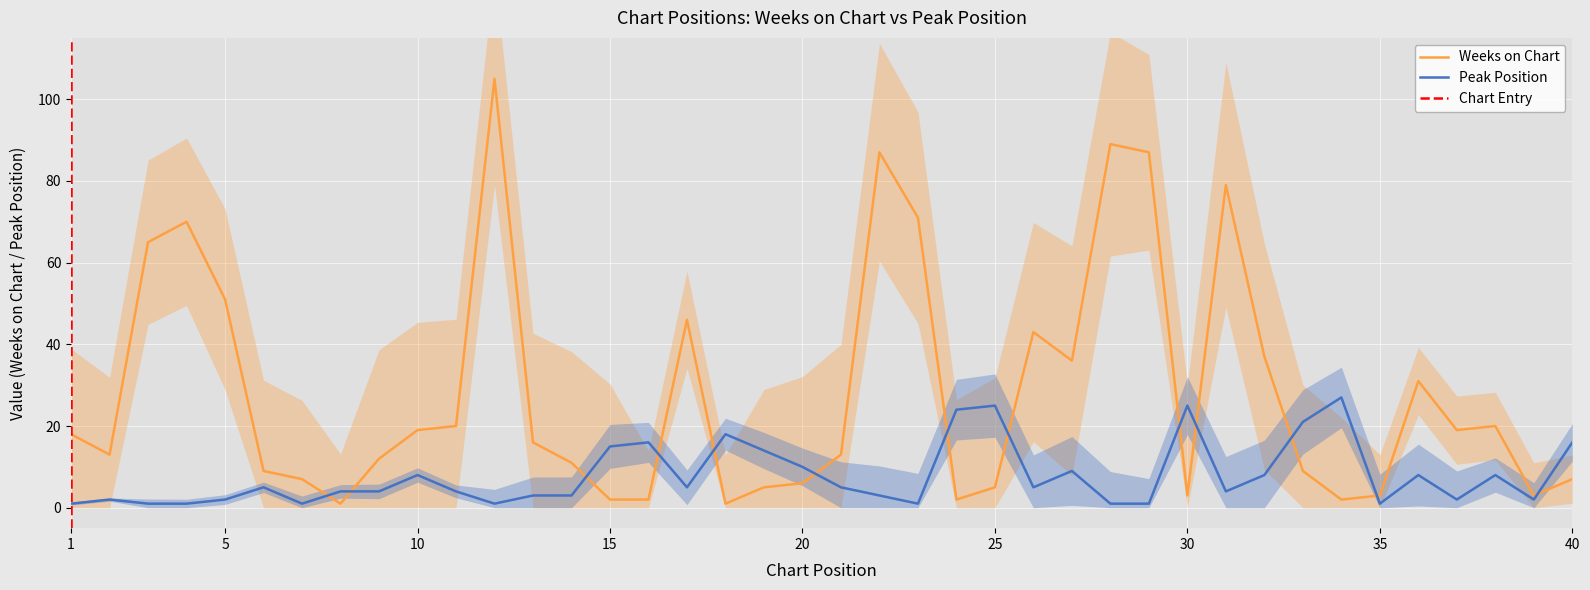

What is the sum of the Weeks on Chart values at 35 and 9?

15